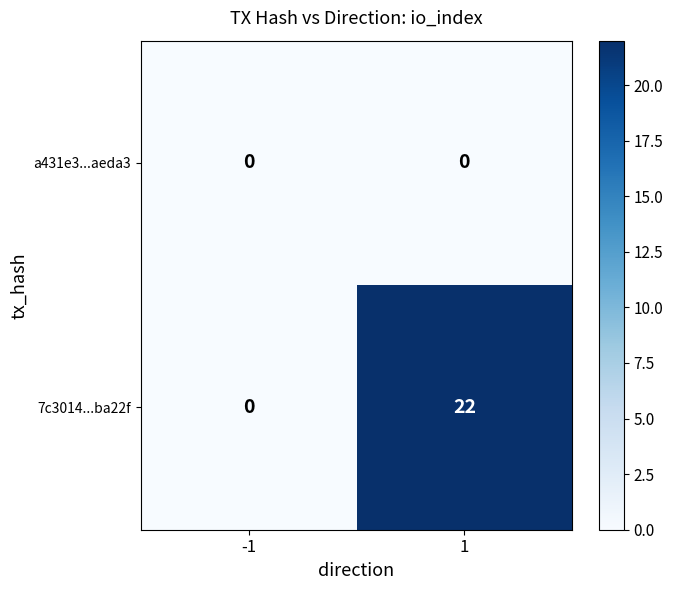

At how many categories does at least one series exceed 13?

1